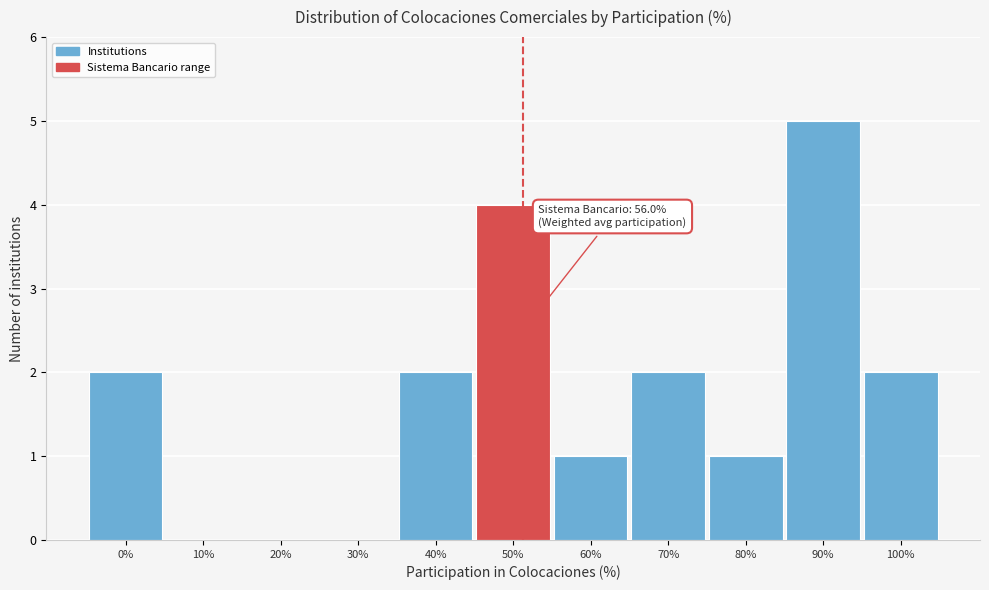

Reading left to right, transcribe all the data shown in this chart.

0%=2	10%=0	20%=0	30%=0	40%=2	50%=4	60%=1	70%=2	80%=1	90%=5	100%=2